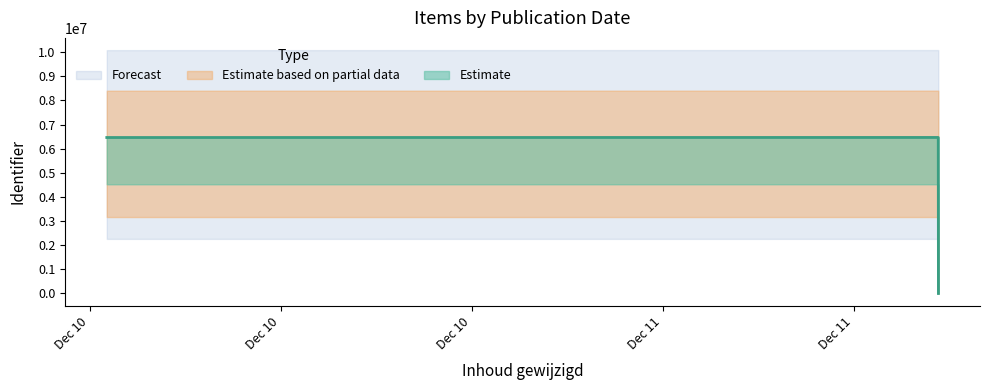

How many values are below 6462193?

3